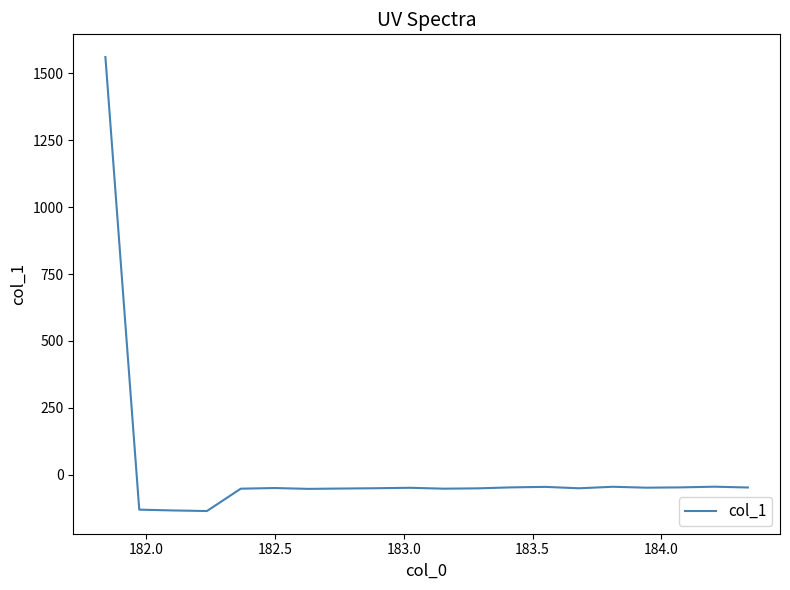

What is the maximum value shown in the chart?

1561.5